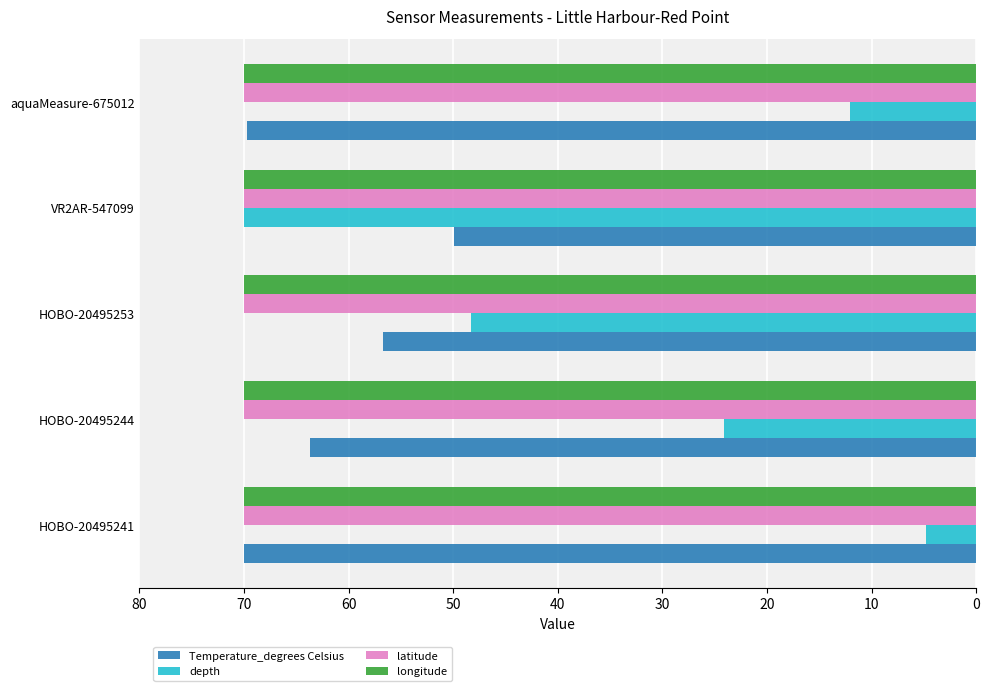

At how many categories does at least one series exceed 8?

5